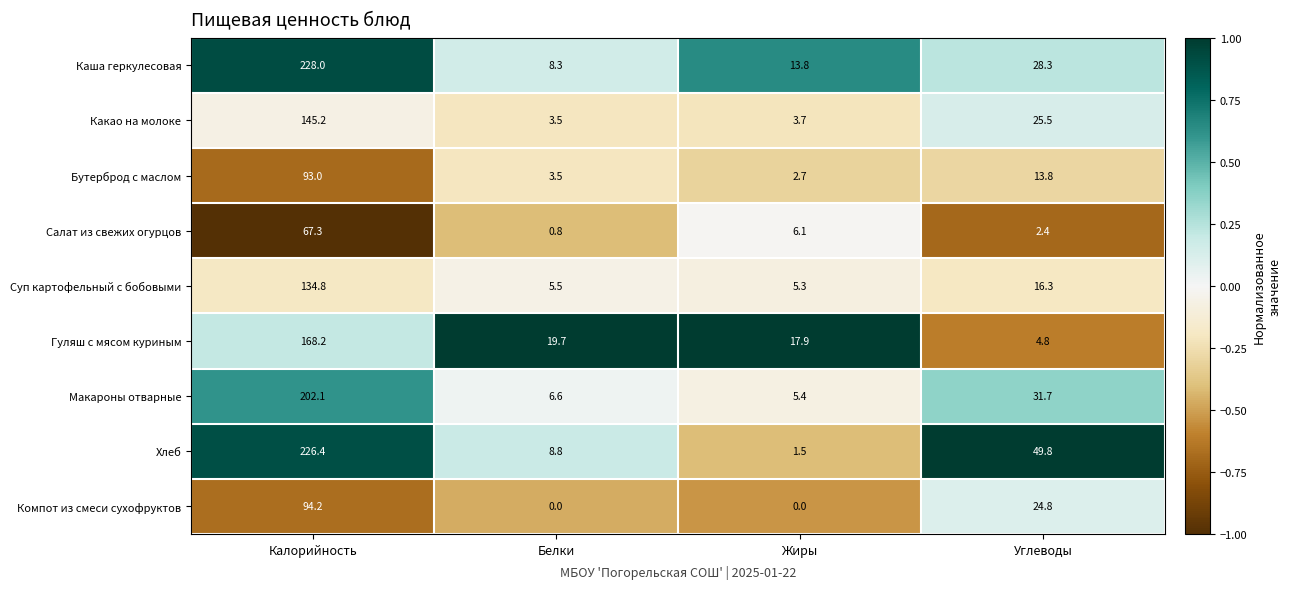

At how many categories does at least one series exceed 0?

4